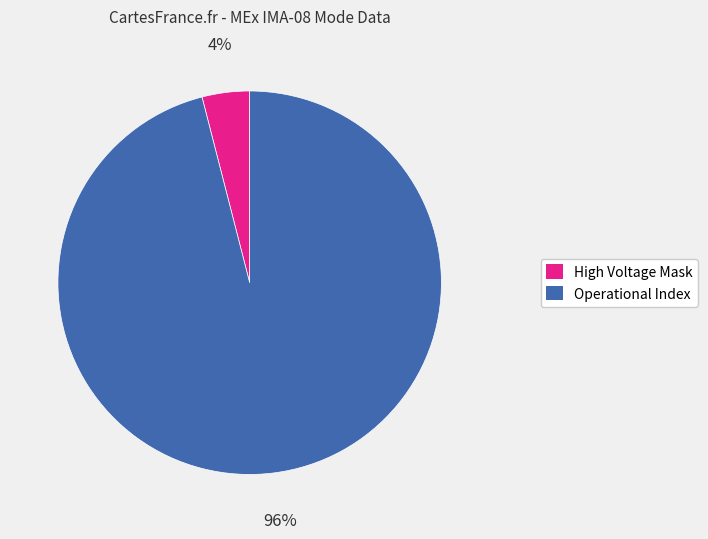

Rank the categories by value from lowest to highest.

High Voltage Mask, Operational Index